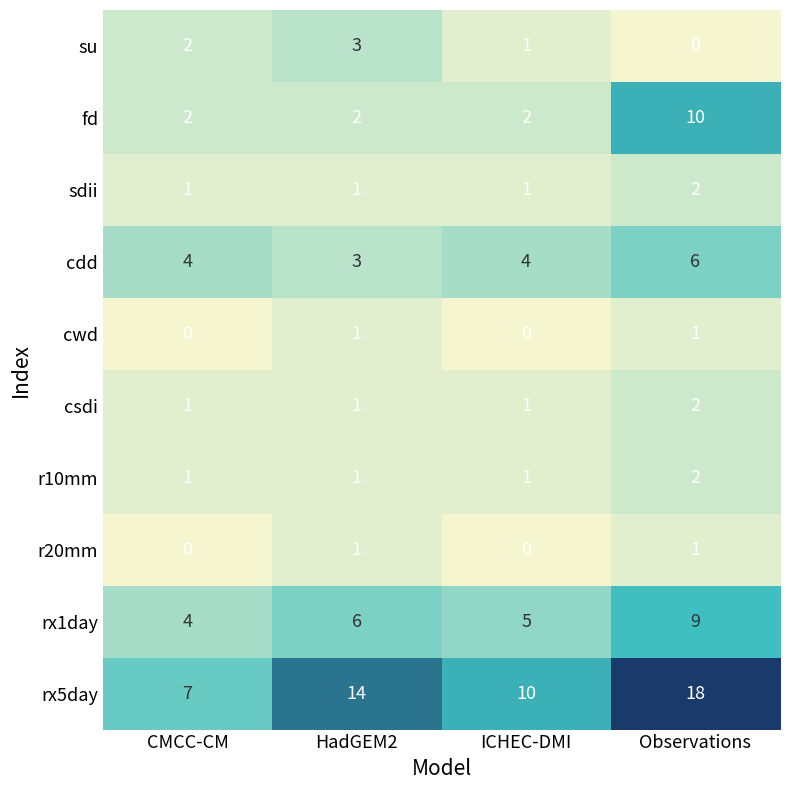

What is the greatest value displayed?

18